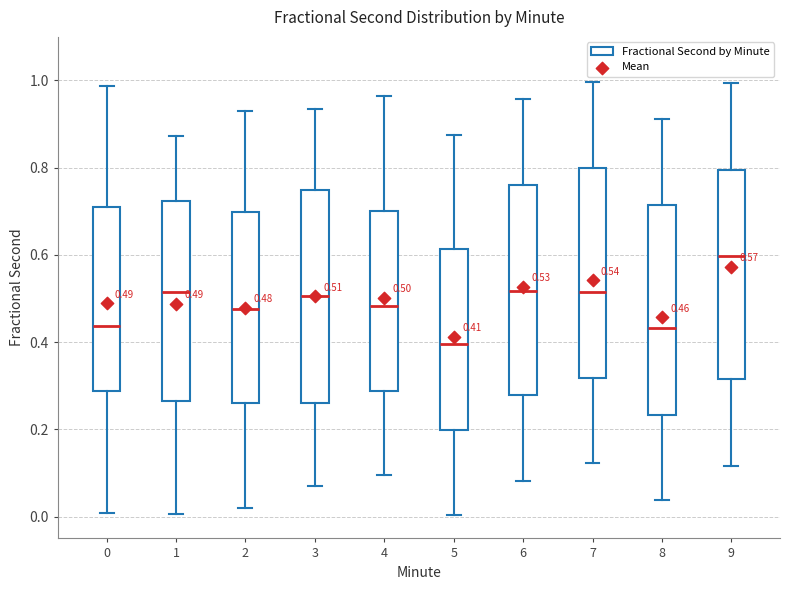

Which box has the lowest median line?

5